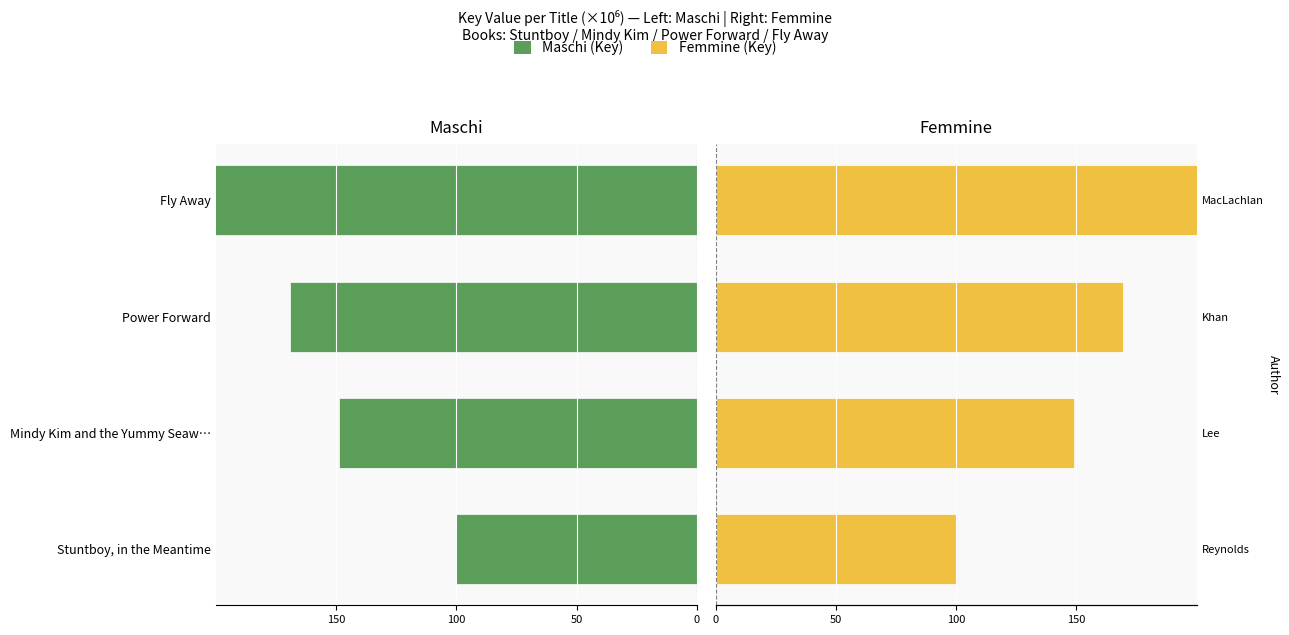

True or false: Femmine has a value of 167.1 at Stuntboy, in the Meantime.

False